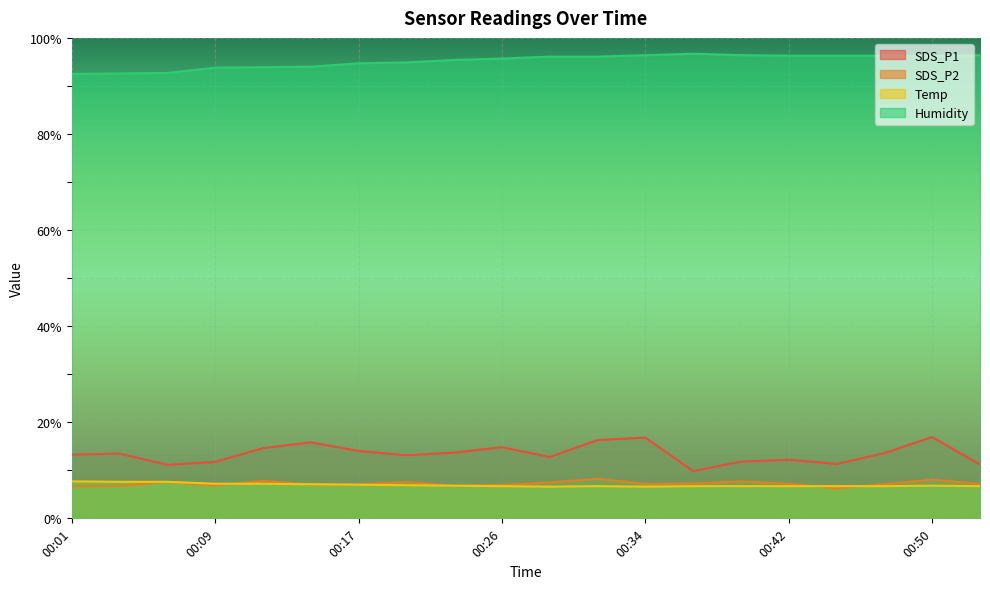

Is it true that Humidity equals 40.0 at 00:28?

False